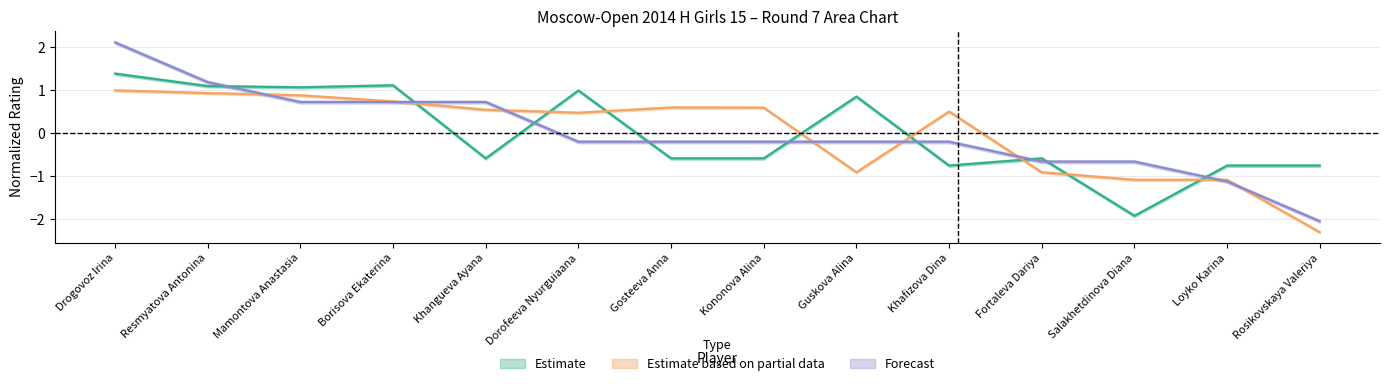

The Estimate based on partial data series shows -1.4 at Rosikovskaya Valeriya. True or false?

False